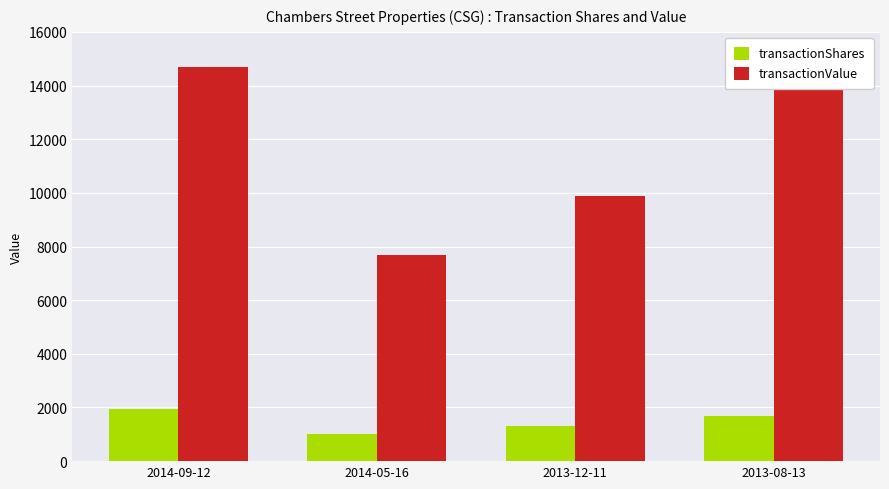

What is the label of the 2nd bar from the right?

2013-12-11